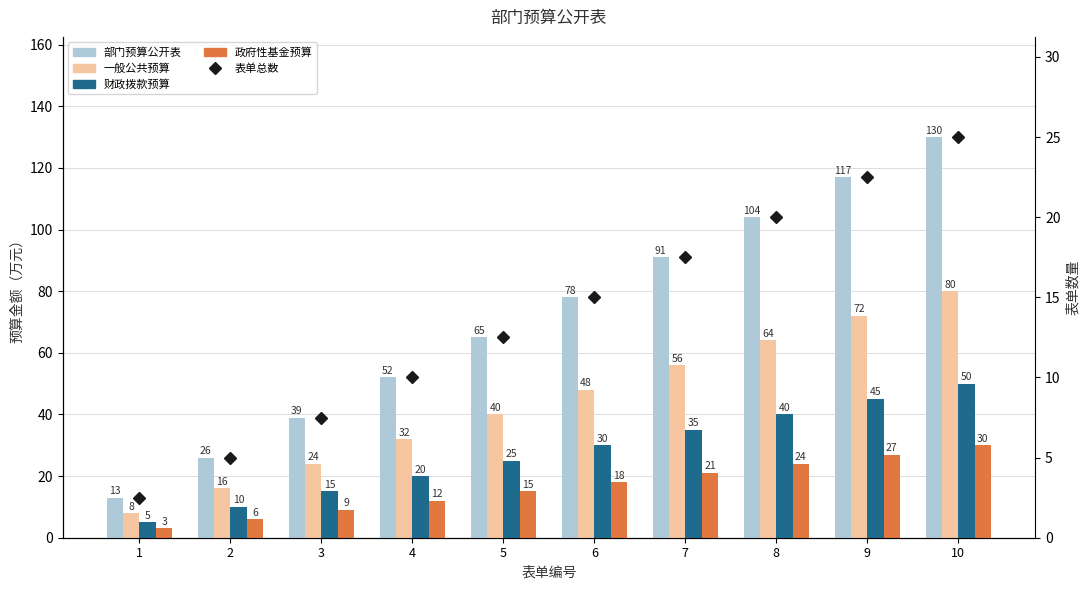

Rank the series by their maximum value, from highest to lowest.

部门预算公开表, 一般公共预算, 财政拨款预算, 政府性基金预算, 表单总数